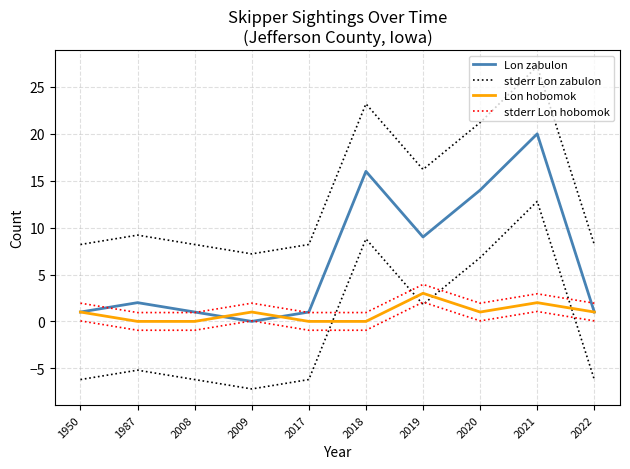

True or false: stderr Lon zabulon and stderr Lon hobomok cross at least once.

False